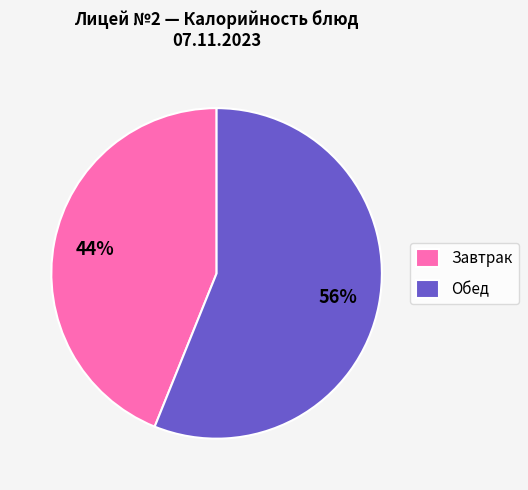

Does Завтрак represent more than half of the total?

No